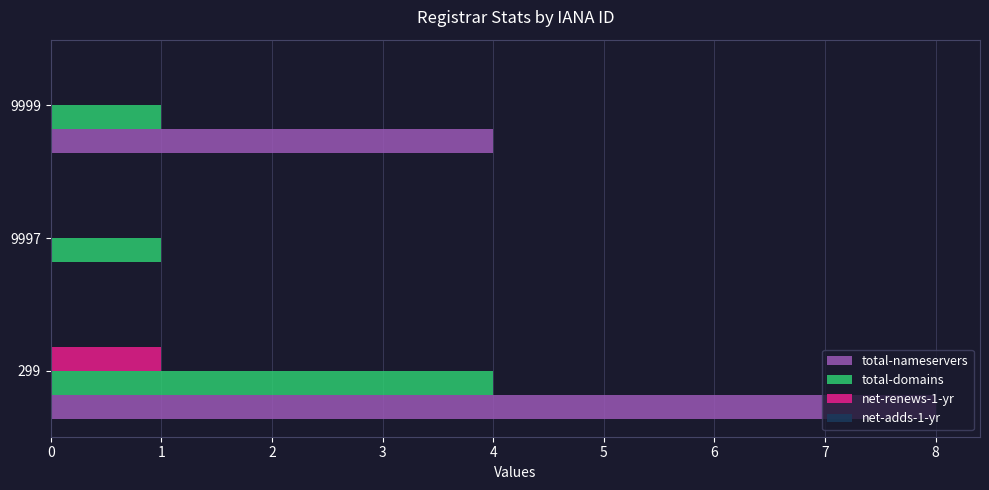

What is the sum of all total-domains values?

6